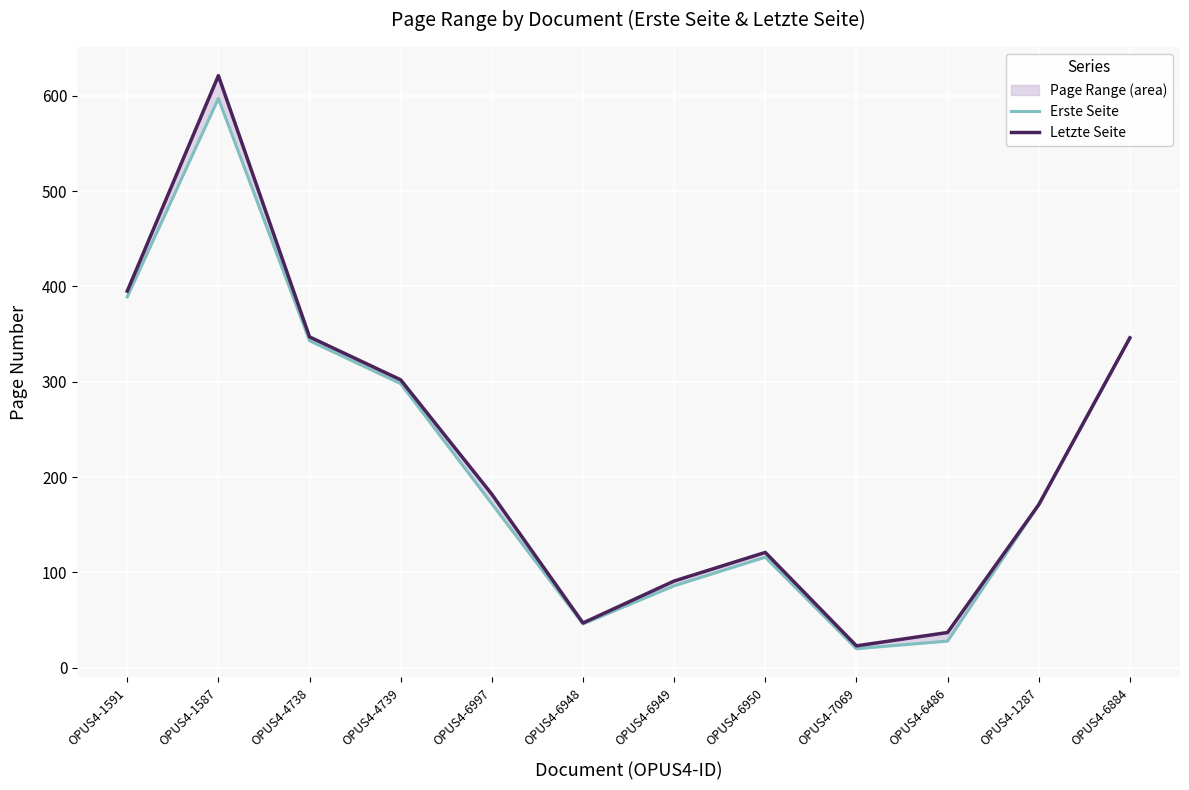

Reading right to left, transcribe all the data shown in this chart.

Erste Seite: OPUS4-6884=346	OPUS4-1287=171	OPUS4-6486=28	OPUS4-7069=20	OPUS4-6950=116	OPUS4-6949=86	OPUS4-6948=46	OPUS4-6997=172	OPUS4-4739=298	OPUS4-4738=343	OPUS4-1587=597	OPUS4-1591=389
Letzte Seite: OPUS4-6884=346	OPUS4-1287=171	OPUS4-6486=37	OPUS4-7069=23	OPUS4-6950=121	OPUS4-6949=91	OPUS4-6948=47	OPUS4-6997=182	OPUS4-4739=302	OPUS4-4738=347	OPUS4-1587=621	OPUS4-1591=395